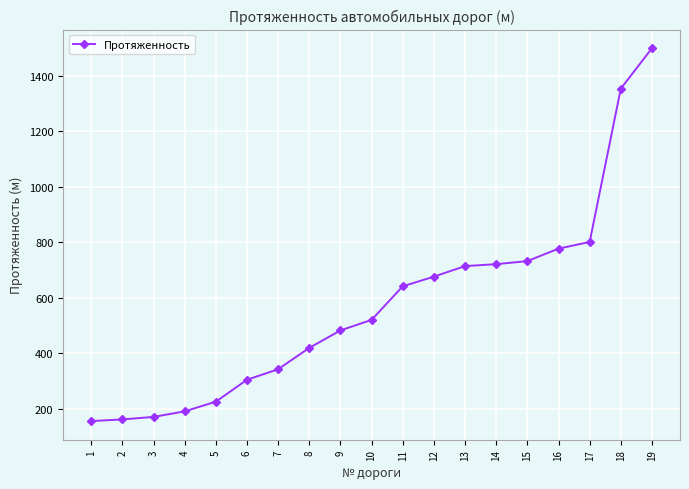

The value at 3 is 170. True or false?

True